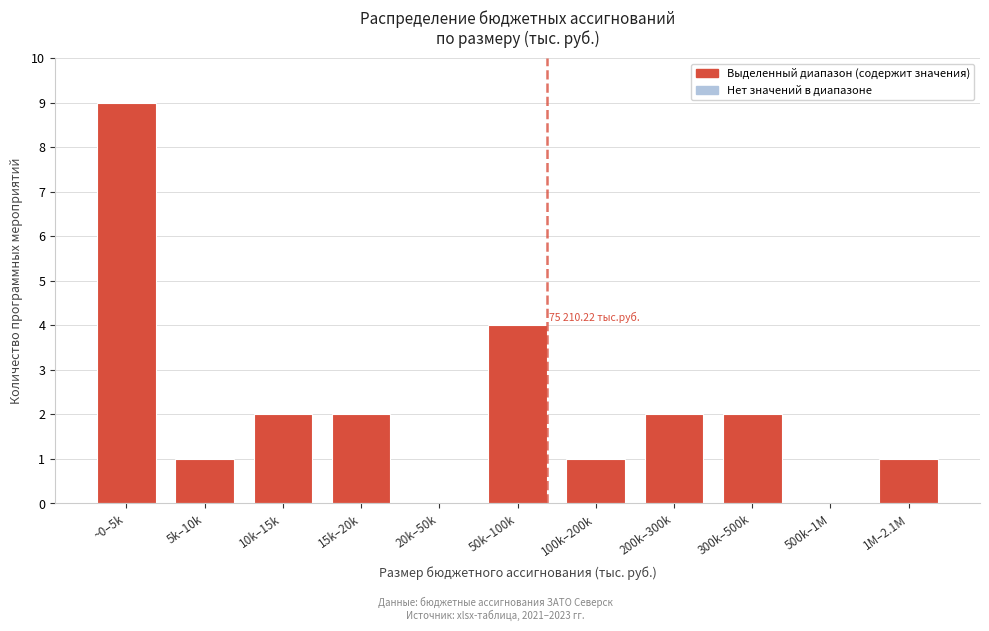

Reading left to right, what are all the values shown in this chart?

~0–5k=9	5k–10k=1	10k–15k=2	15k–20k=2	20k–50k=0	50k–100k=4	100k–200k=1	200k–300k=2	300k–500k=2	500k–1M=0	1M–2.1M=1